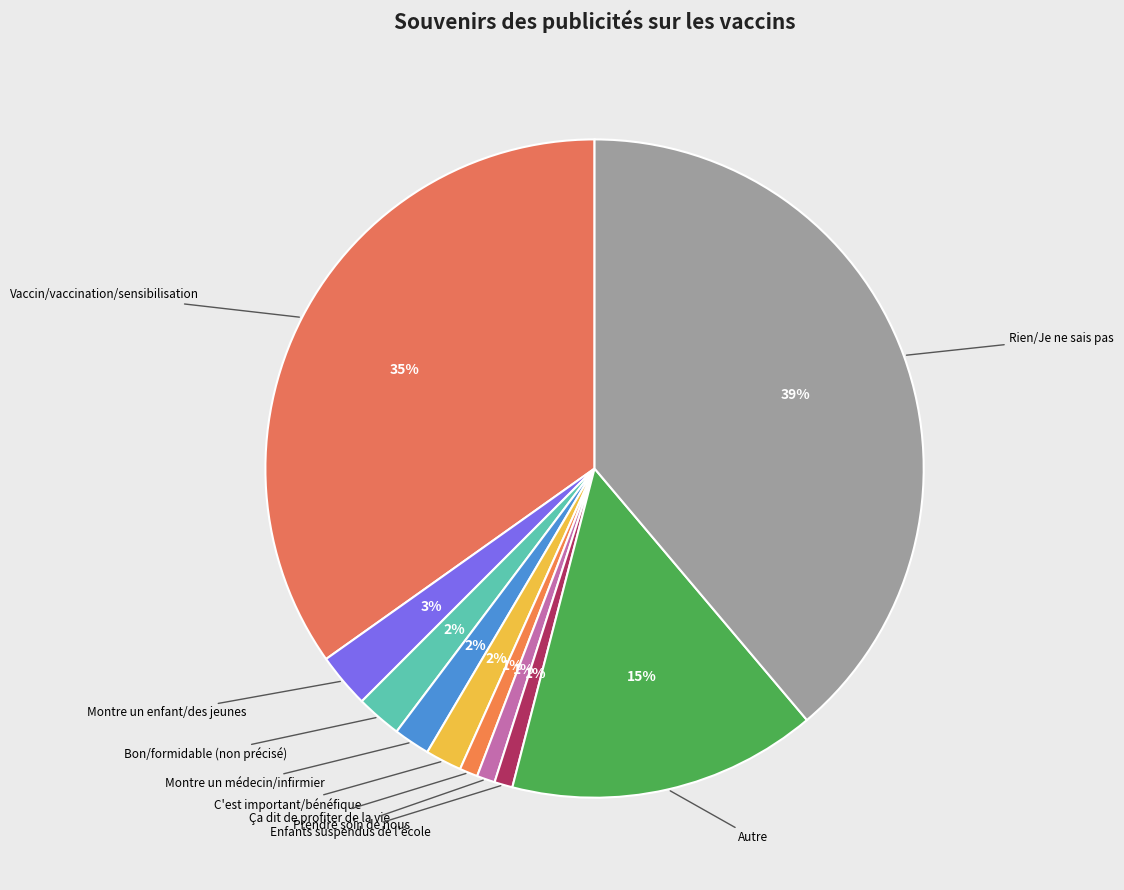

Count the number of slices in the pie.

10